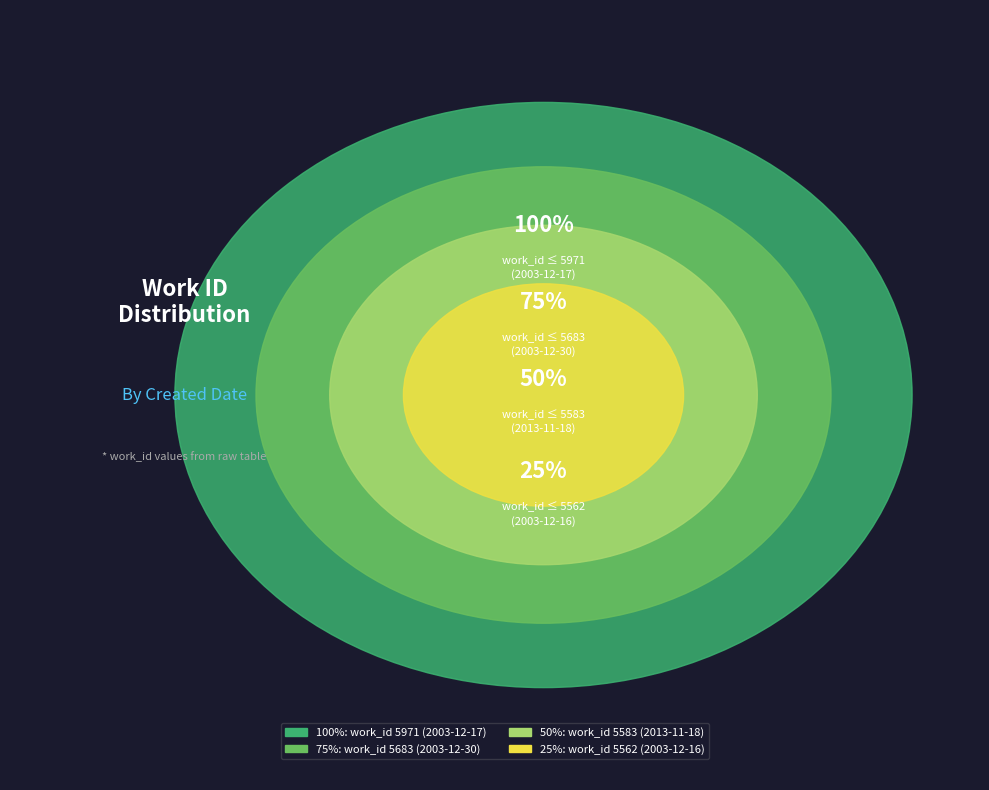

To the nearest percent, what percentage of the pie is 2003-12-16?

14%